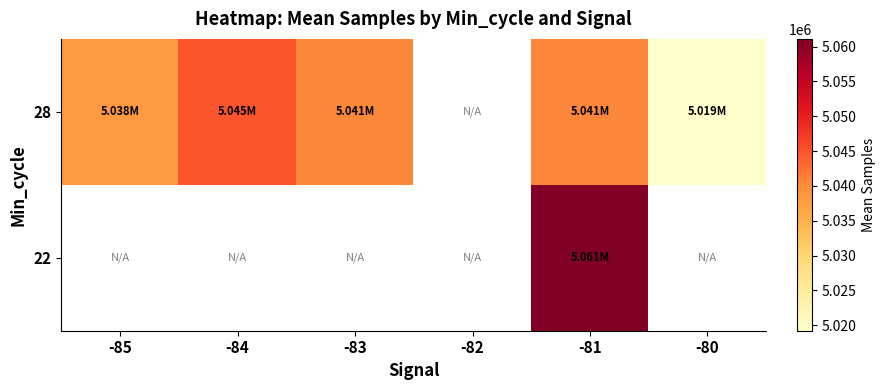

Is it true that 28 equals 2863846.5 at -85?

False